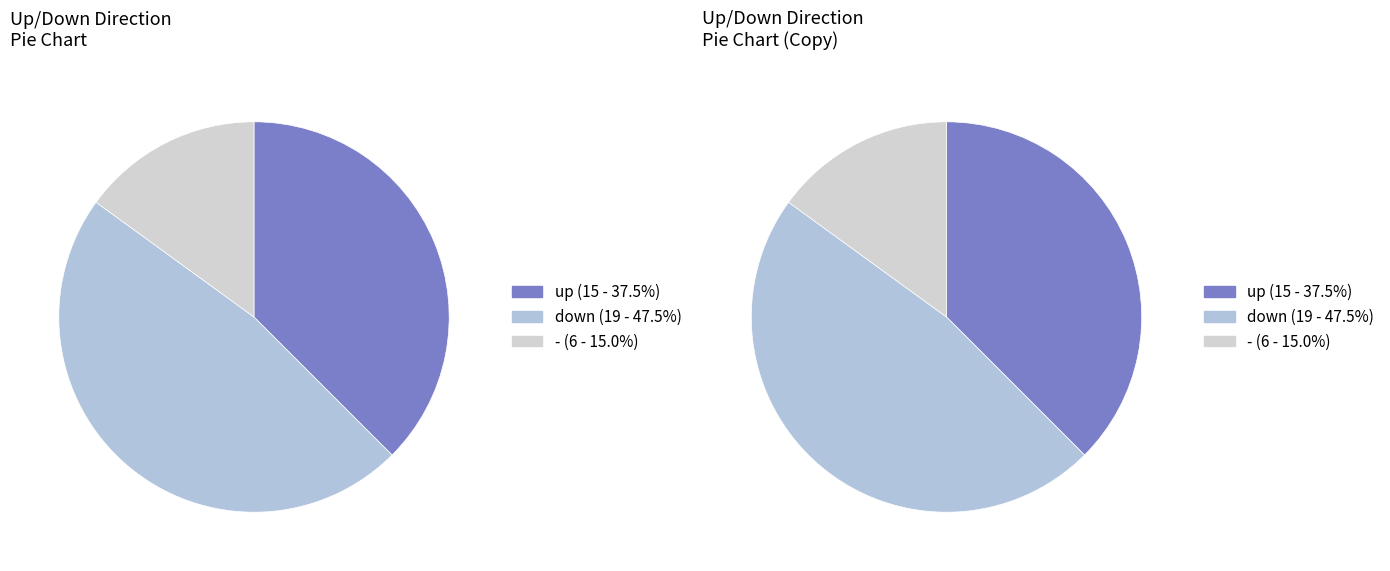

To the nearest percent, what is the combined percentage of down and -?

62%